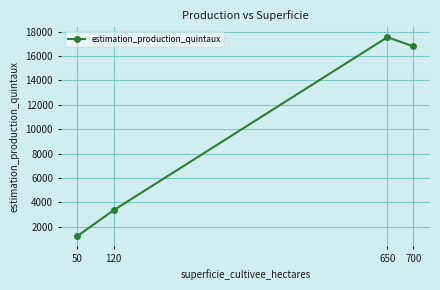

At which category does the chart reach its minimum across all series?

50